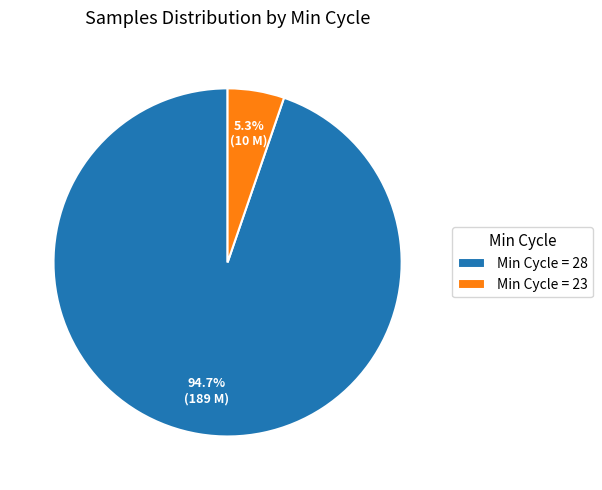

Combined, what portion of the pie is Min Cycle = 28 and Min Cycle = 23?

100.0%